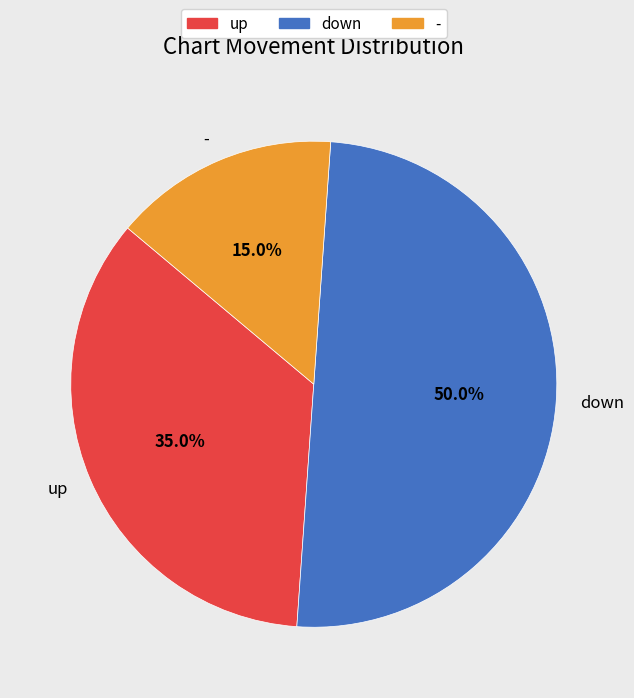

What percentage do - and up together represent?

50.0%